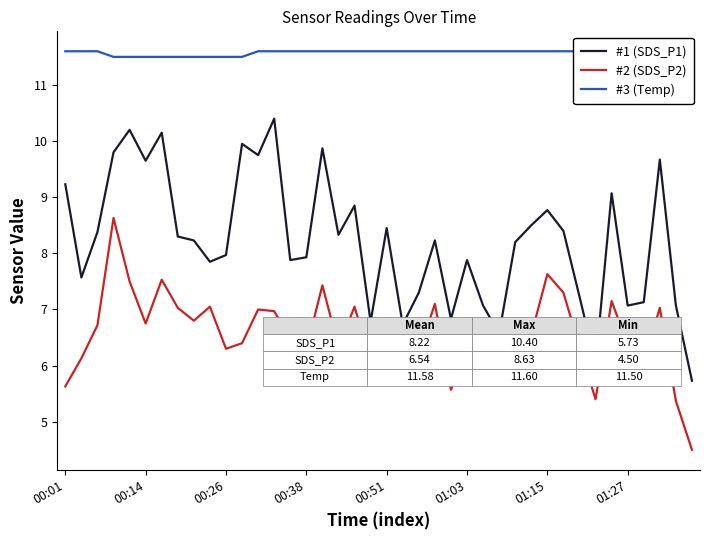

In SDS_P1, how many points are higher than both neighbors (excluding endpoints)?

12